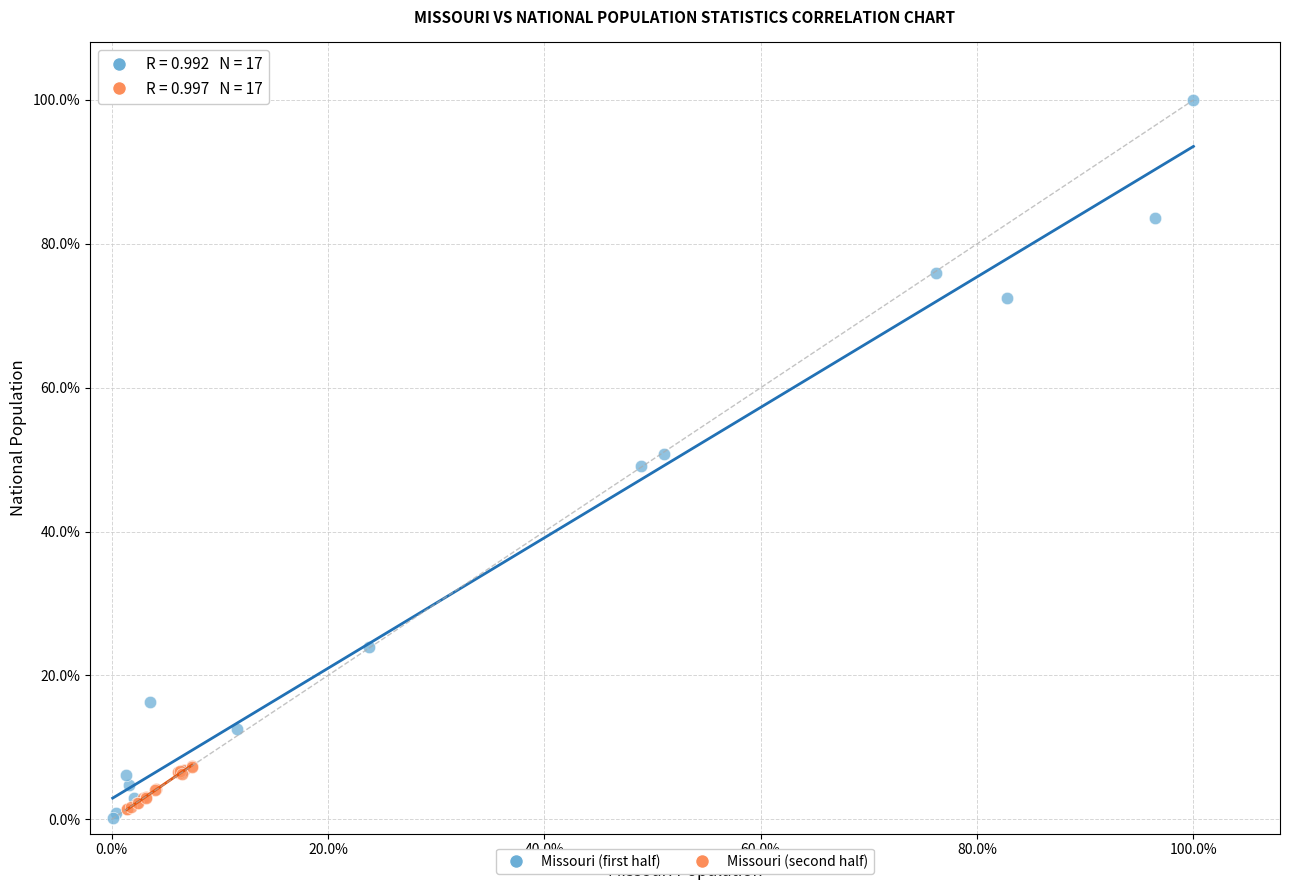

Which series has the widest spread of Y values?

Missouri (first half)